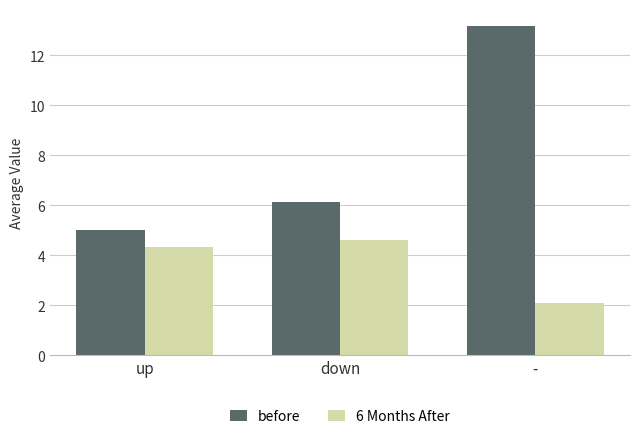

The before series shows 7.0 at up. True or false?

False